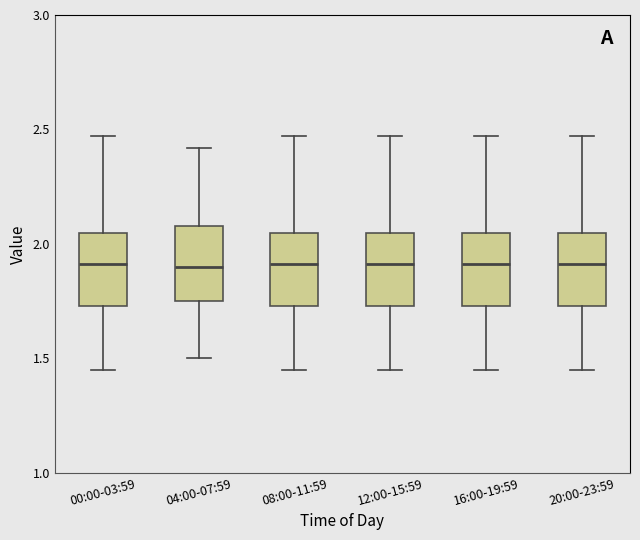

Reading left to right, read every box against the y-axis: the position of its median line, the range the box covers, and the ends of its whiskers. The values are not printed on the chart, so give them approximately, as read against the axis.

00:00-03:59: median 1.90, box 1.75 to 2.05, whiskers 1.45 to 2.45
04:00-07:59: median 1.90, box 1.75 to 2.10, whiskers 1.50 to 2.40
08:00-11:59: median 1.90, box 1.75 to 2.05, whiskers 1.45 to 2.45
12:00-15:59: median 1.90, box 1.75 to 2.05, whiskers 1.45 to 2.45
16:00-19:59: median 1.90, box 1.75 to 2.05, whiskers 1.45 to 2.45
20:00-23:59: median 1.90, box 1.75 to 2.05, whiskers 1.45 to 2.45